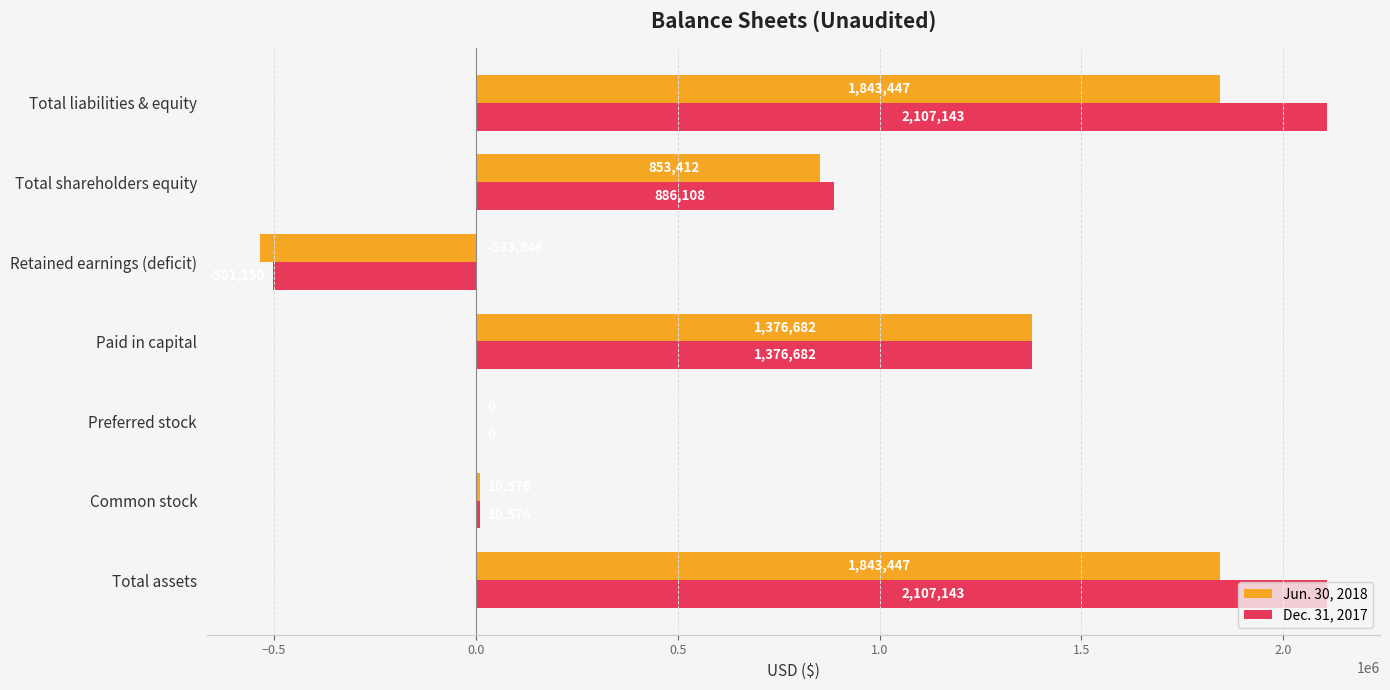

The value of Dec. 31, 2017 at Total liabilities & equity is 3140917. True or false?

False